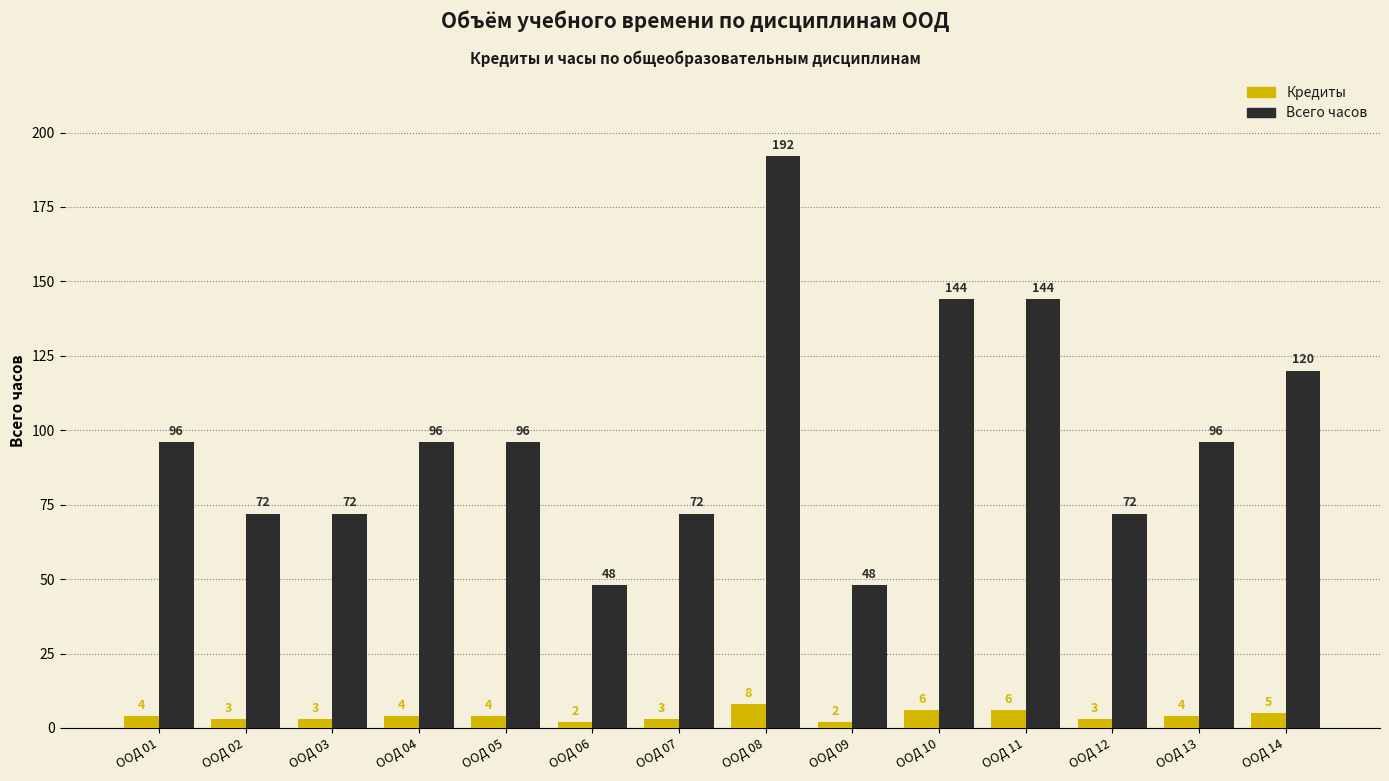

At which category does the chart reach its peak across all series?

ООД 08